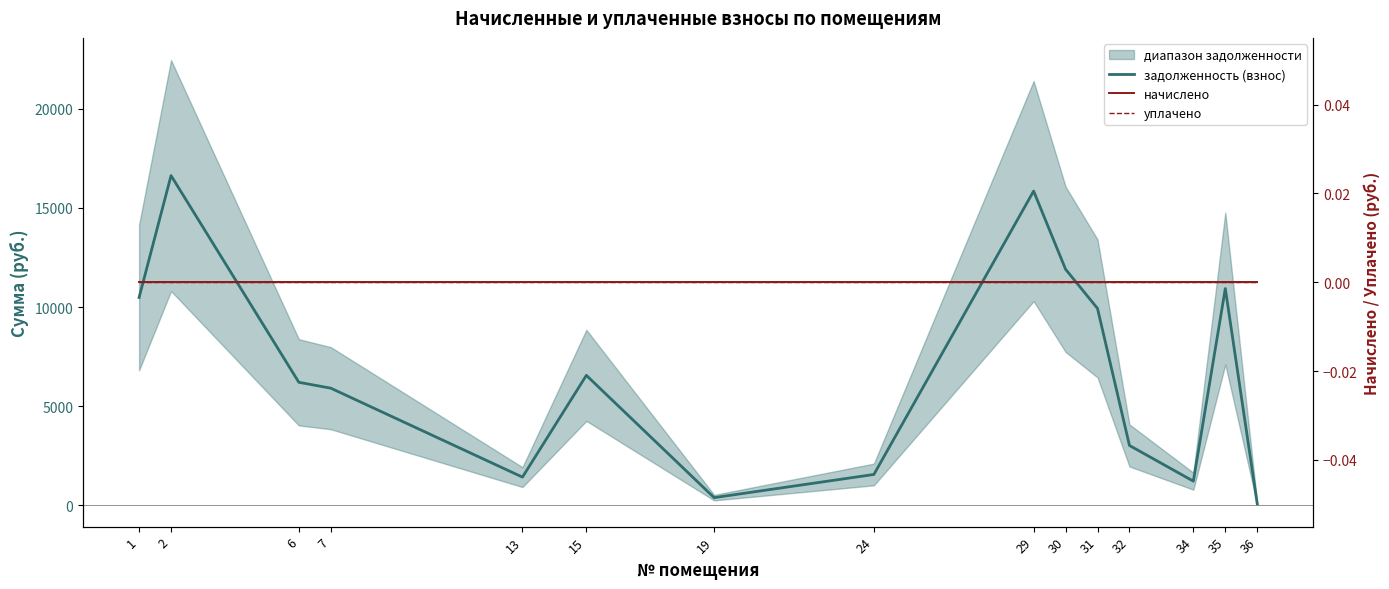

True or false: задолженность (взнос) and уплачено intersect in this chart.

False